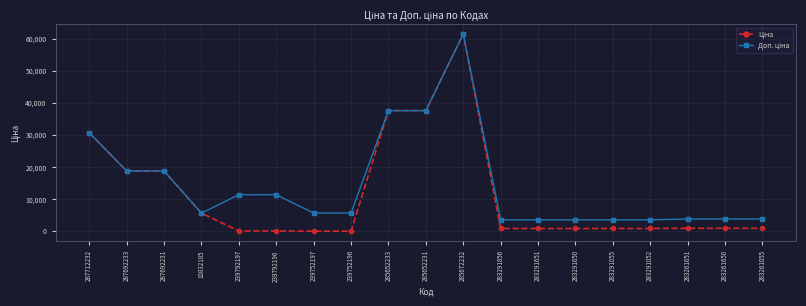

What is the total value across all series at 287692231?

37593.6